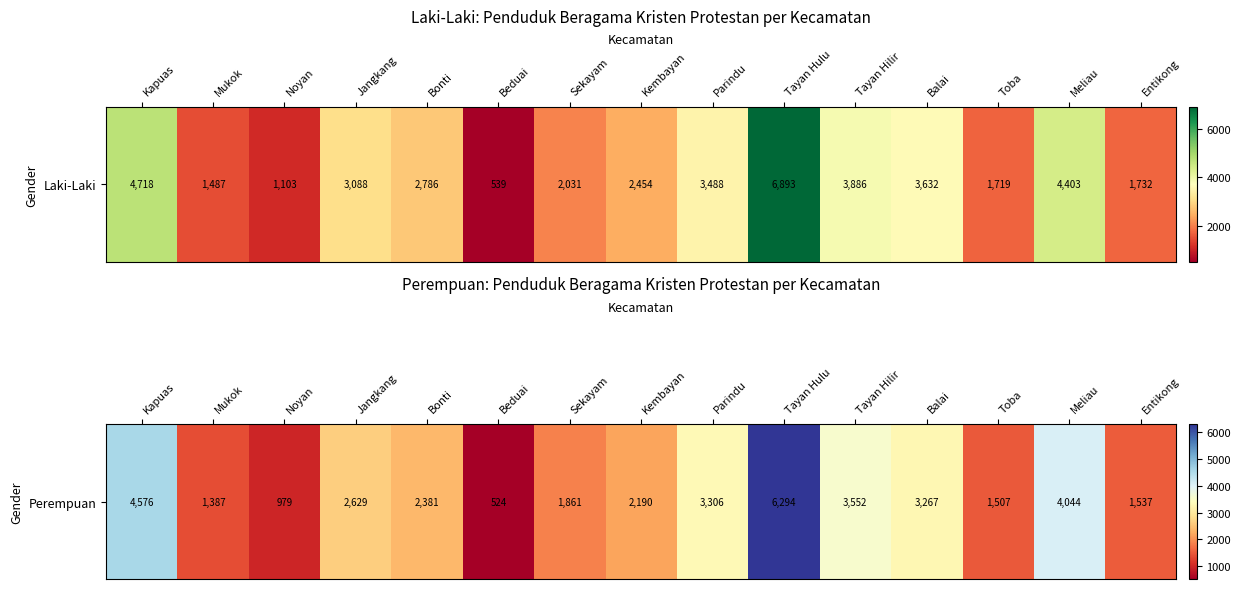

How many data points are above 2381?

7